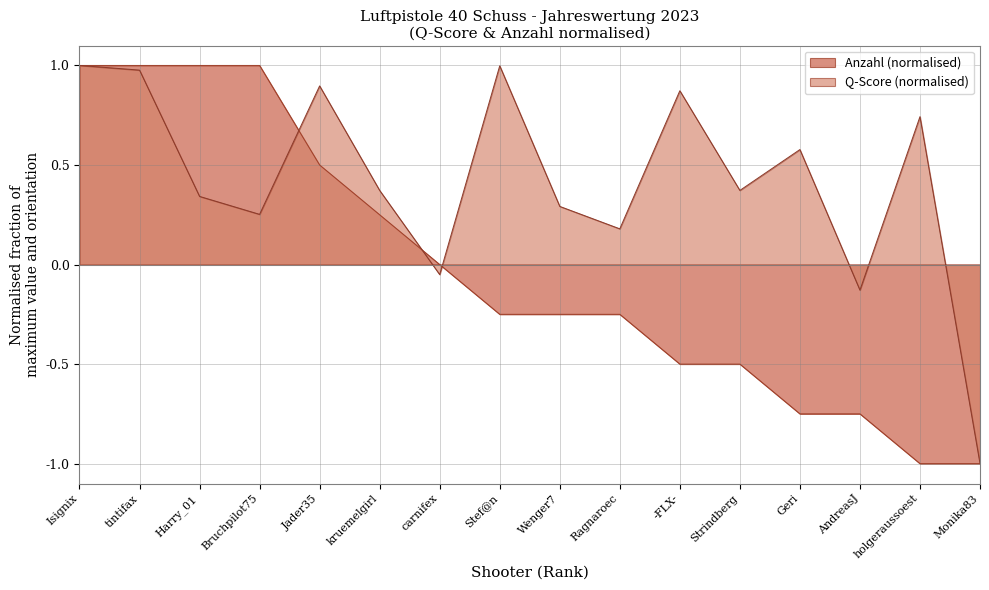

Where is the first local minimum for Q?

Bruchpilot75